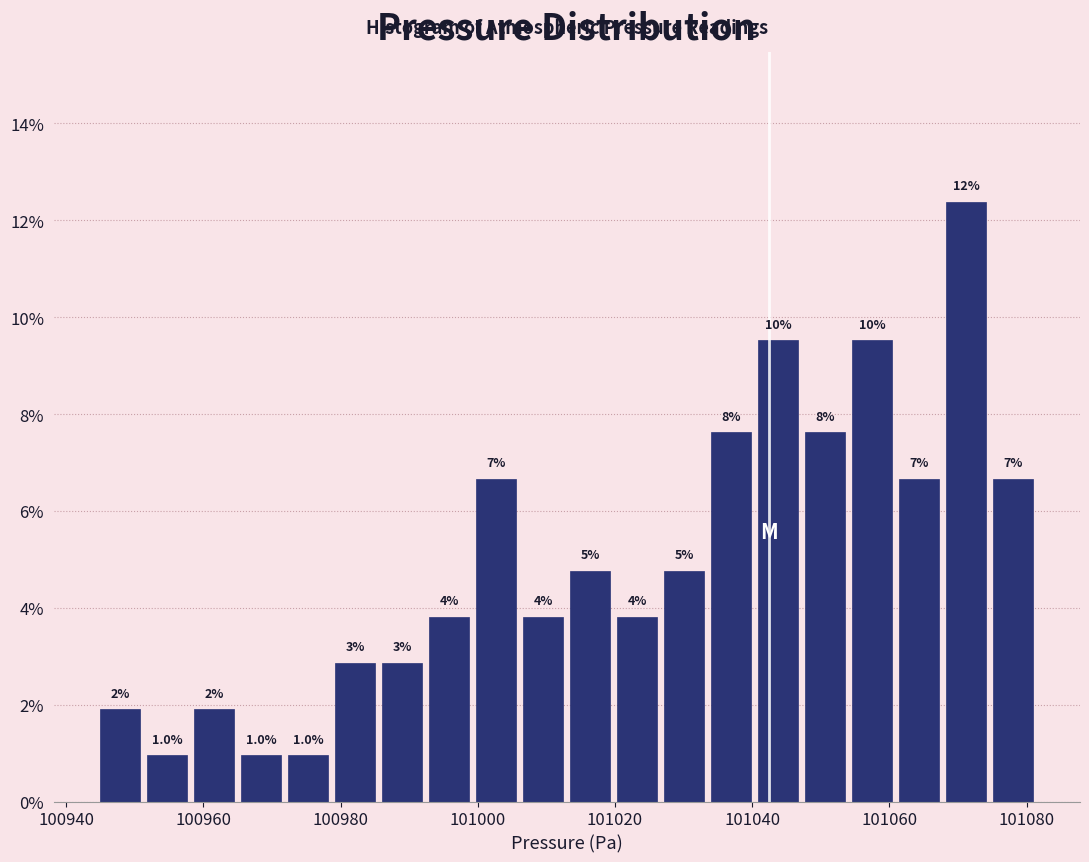

Read against the x-axis, roughly where is the centre of the tallest bar?

101072